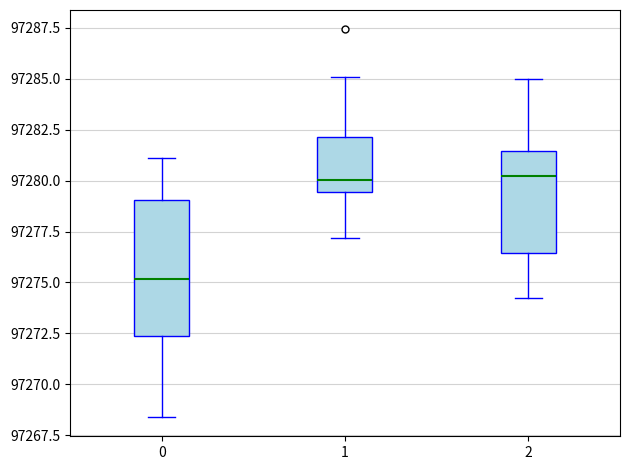

Where does the median line of the box at x = 1 sit on the y-axis? The values are not printed on the chart, so give them approximately, as read against the axis.

97280.0